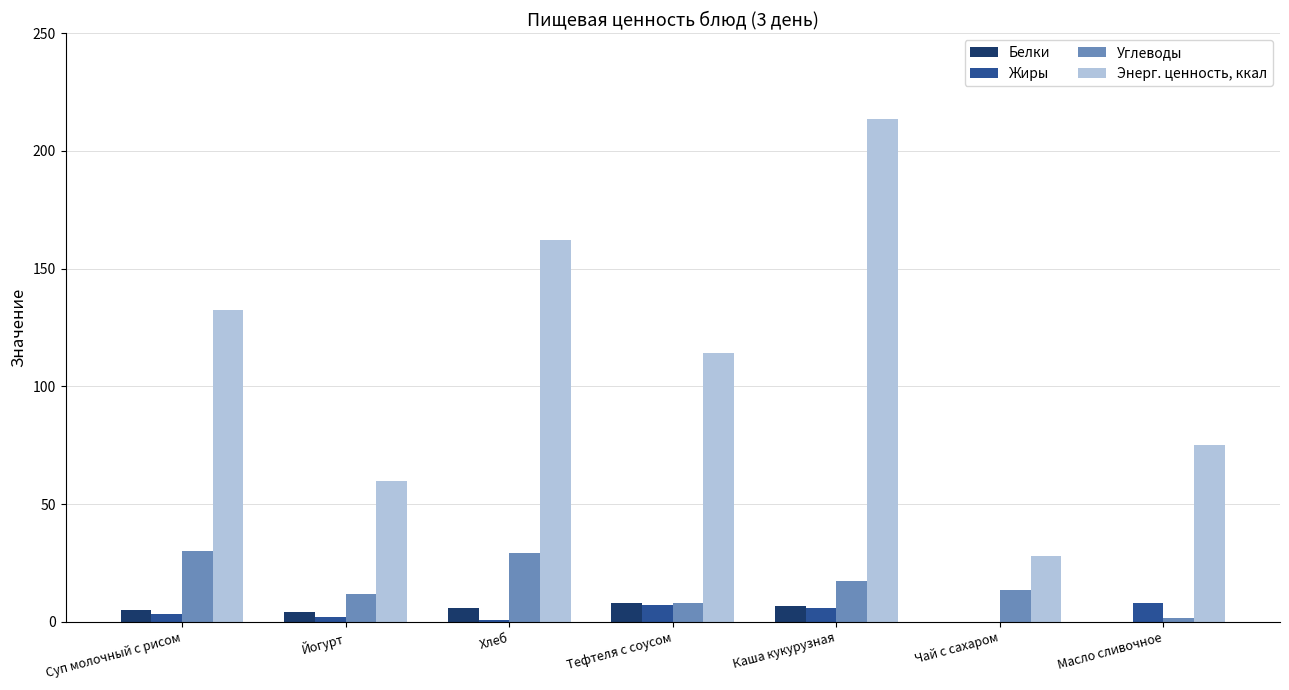

At which category is the sum across all series the highest?

Каша кукурузная